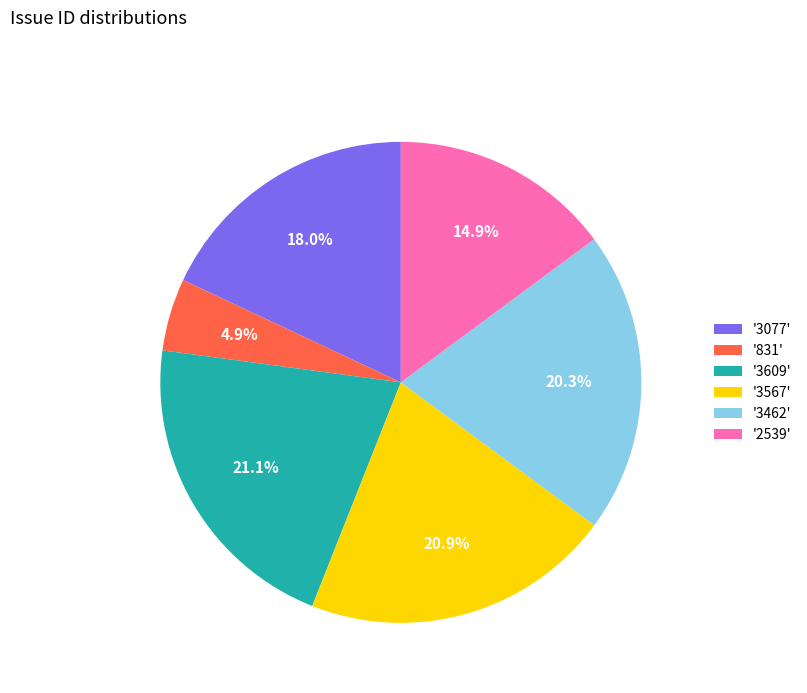

Is there any slice that represents more than half of the pie?

No